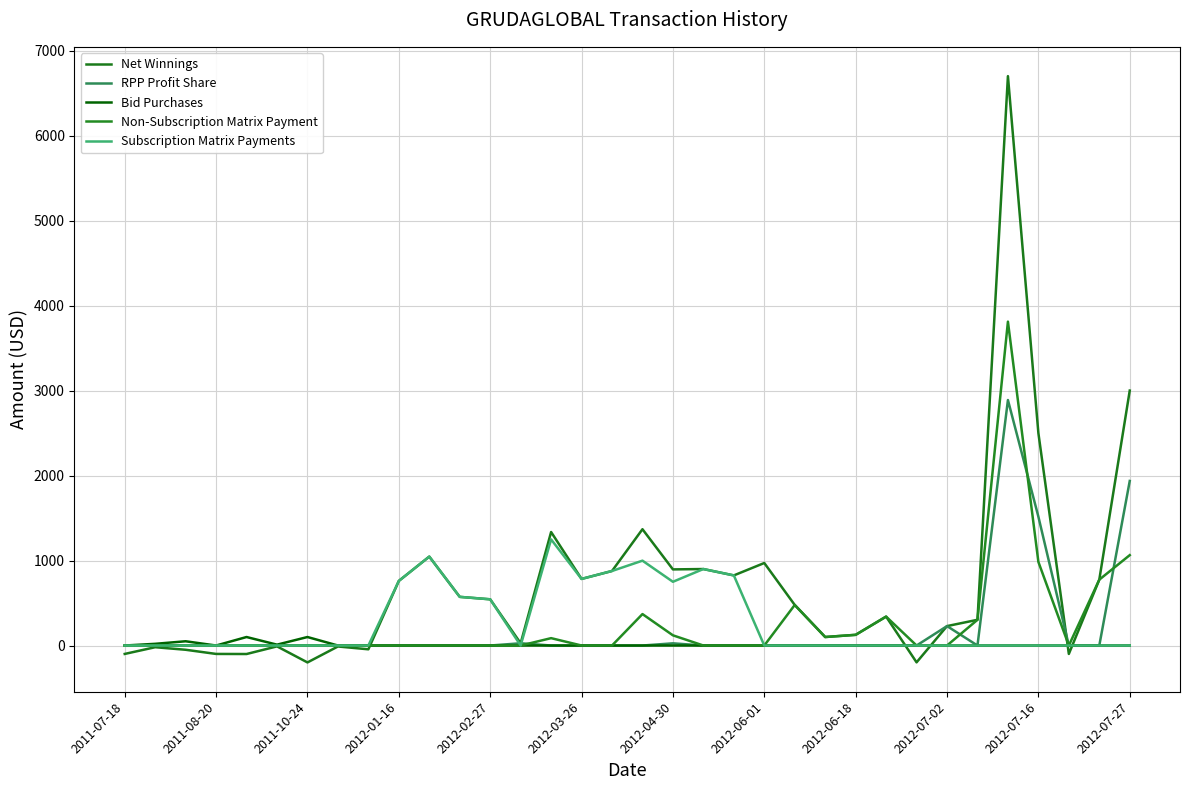

Which series has the largest total across all categories?

Net Winnings